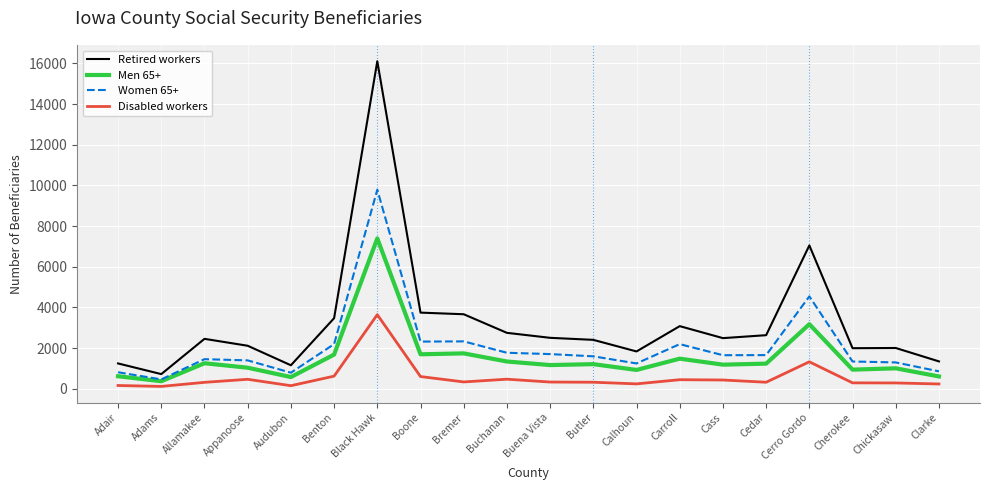

True or false: Retired workers has more than 1 interior local peaks.

True